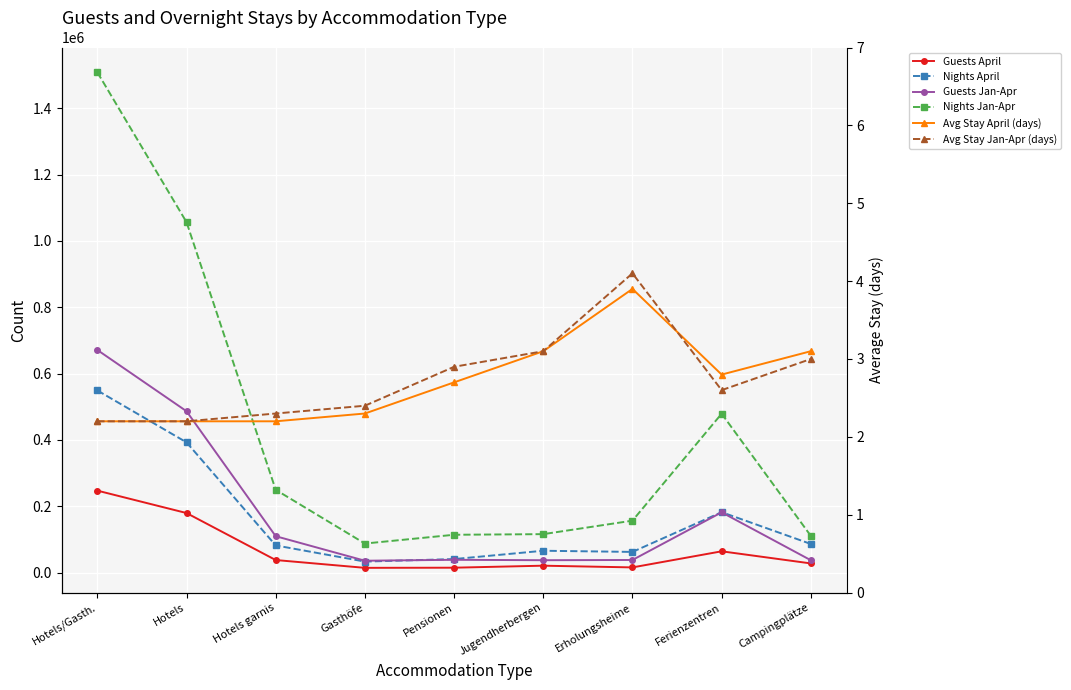

Which series has the largest total across all categories?

Nights Jan-Apr